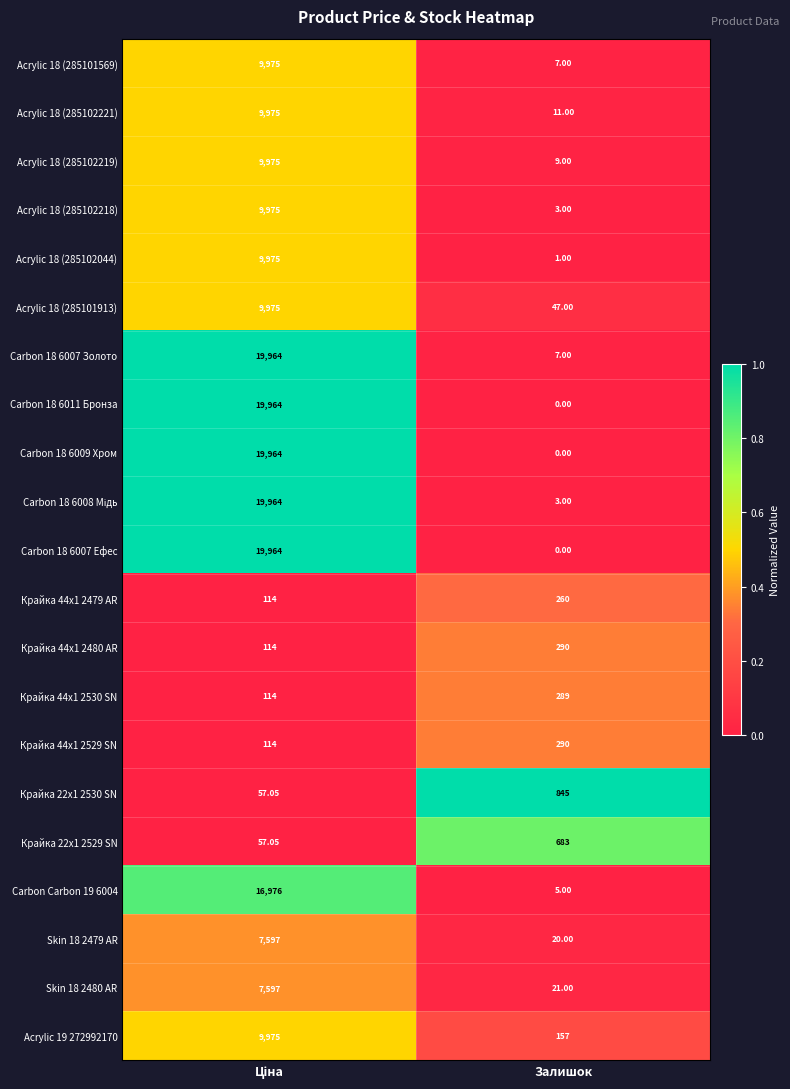

How many distinct data groups are displayed?

21